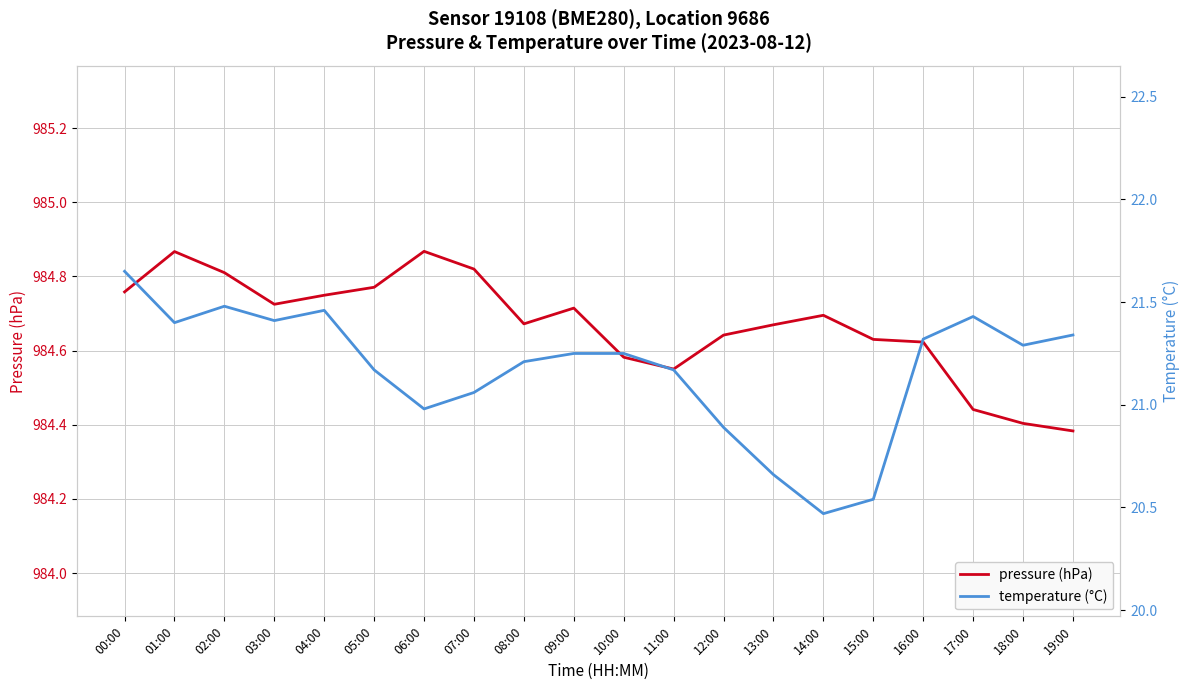

What are all the series names shown in the legend?

pressure (hPa), temperature (°C)